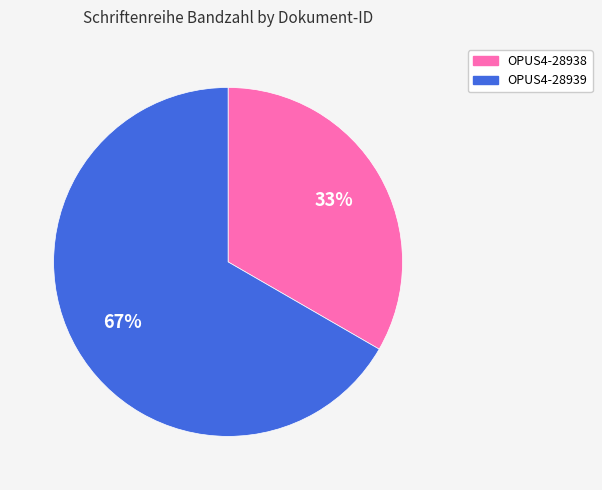

Rank the categories by value from highest to lowest.

OPUS4-28939, OPUS4-28938